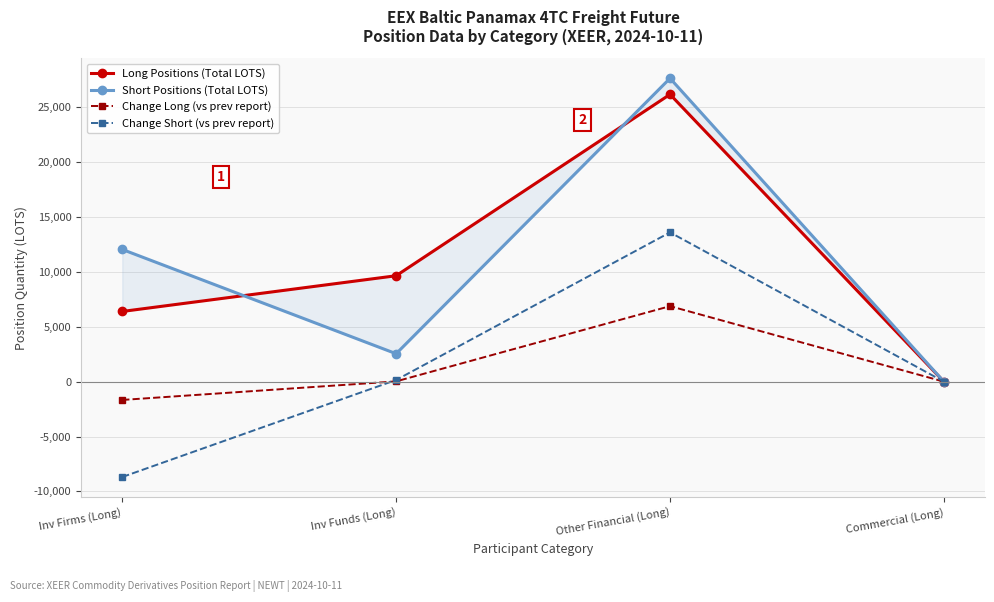

What are all the series names shown in the legend?

Long Positions (Total LOTS), Short Positions (Total LOTS), Change Long (vs prev report), Change Short (vs prev report)